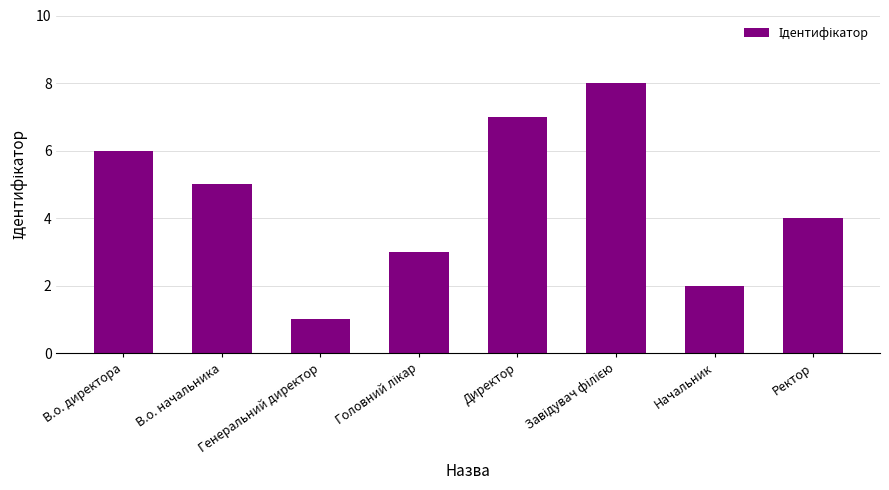

Read the value at Директор.

7